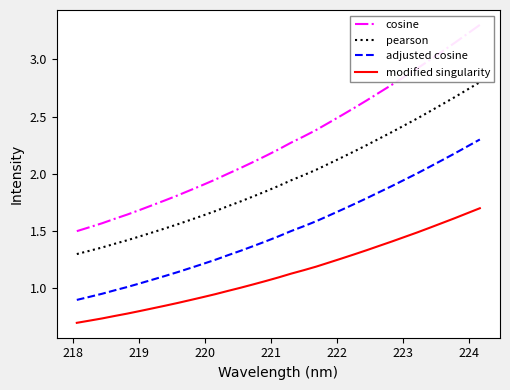

What are all the series names shown in the legend?

cosine, pearson, adjusted cosine, modified singularity